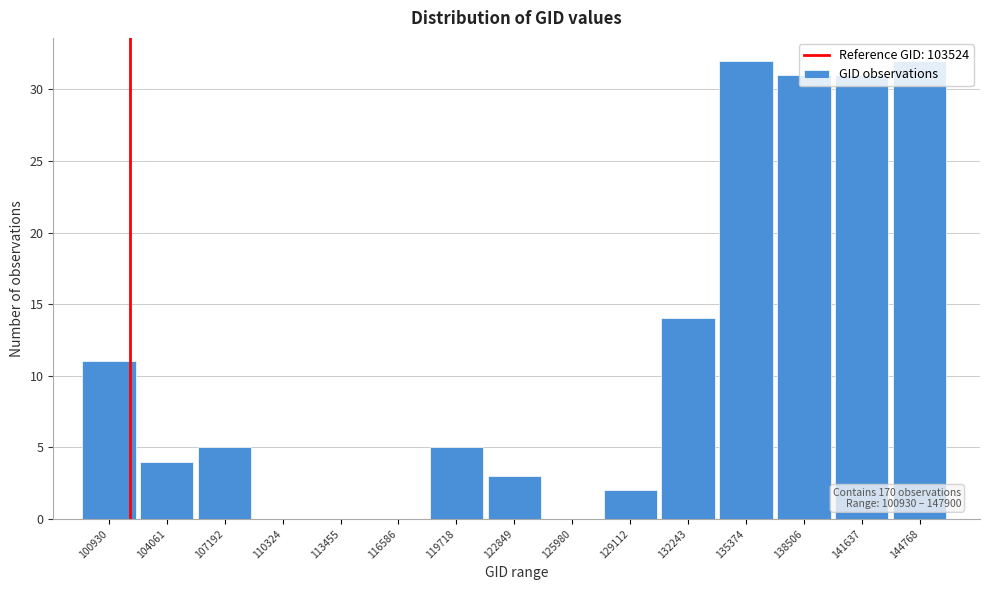

What is the maximum value shown in the chart?

32